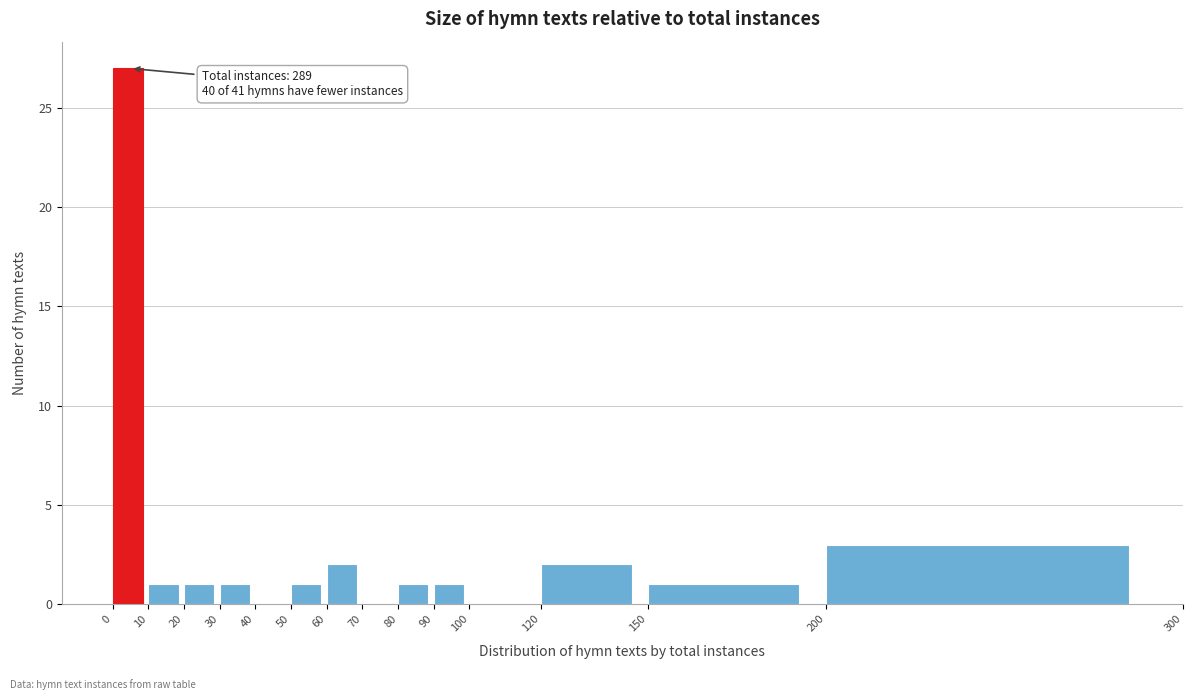

Which range on the x-axis has the tallest bar?

0 to 10